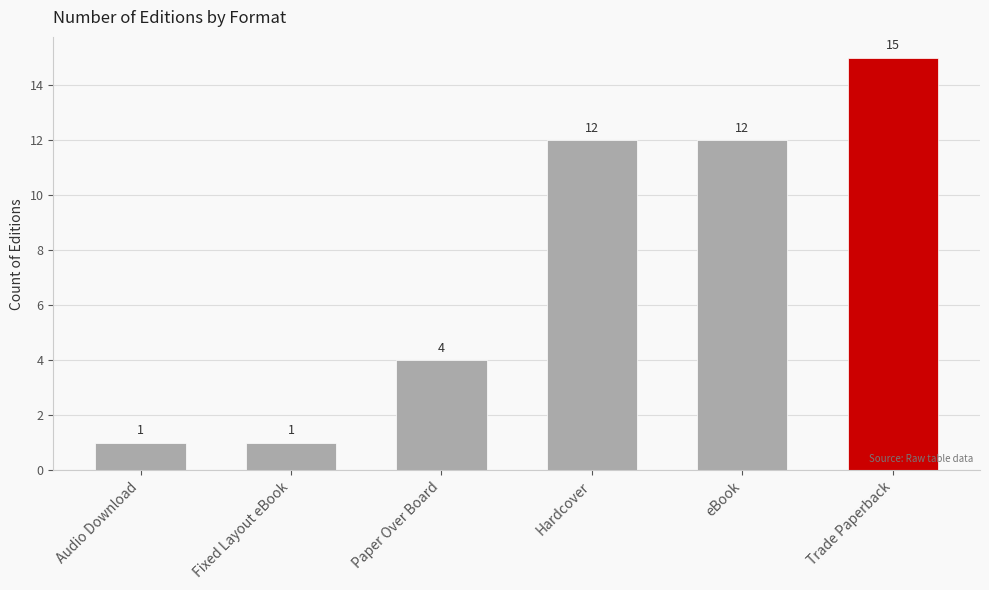

What is the sum of the values at Paper Over Board and Hardcover?

16